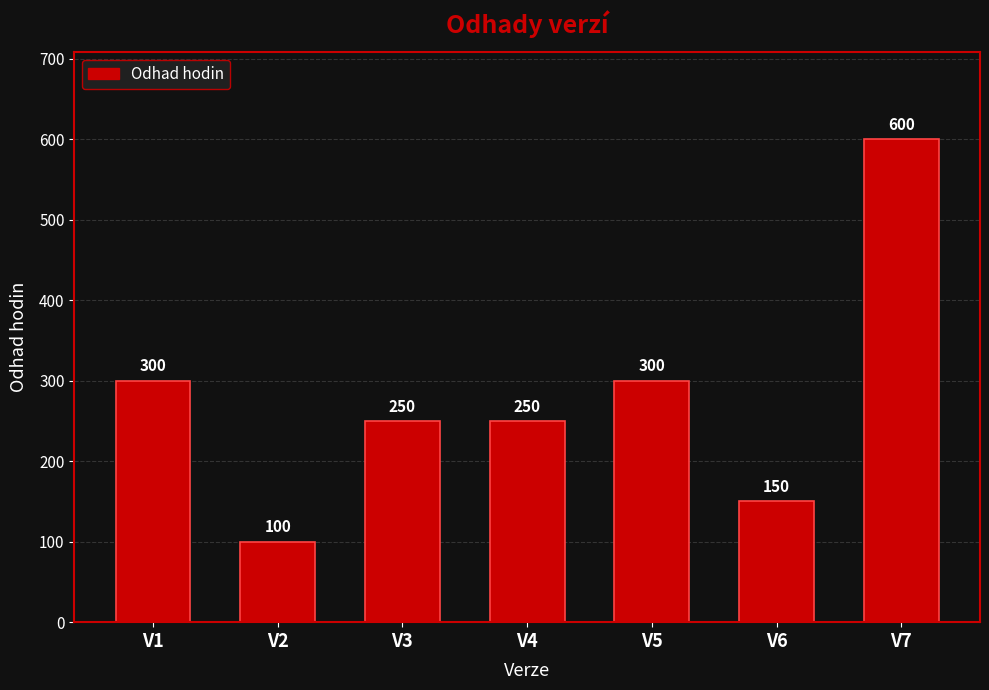

What is the value of the 6th bar from the left?

150